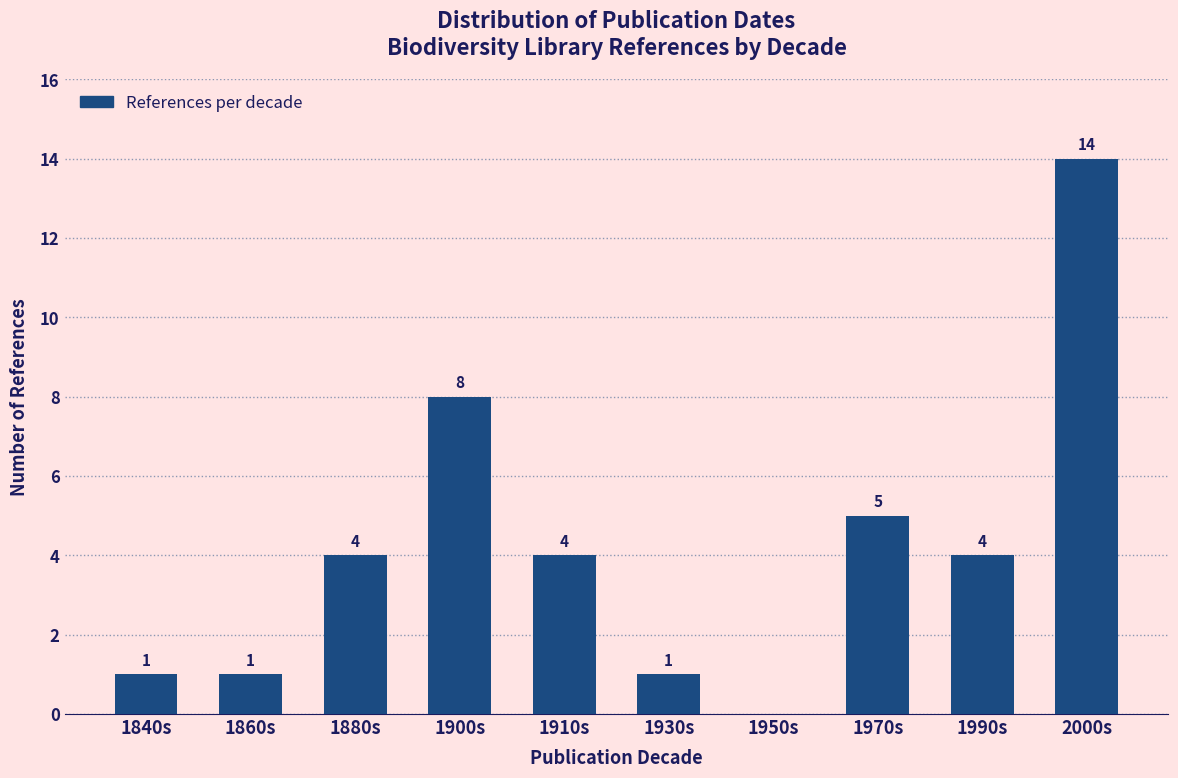

Reading left to right, list all the values displayed in this chart.

1840s=1	1860s=1	1880s=4	1900s=8	1910s=4	1930s=1	1950s=0	1970s=5	1990s=4	2000s=14